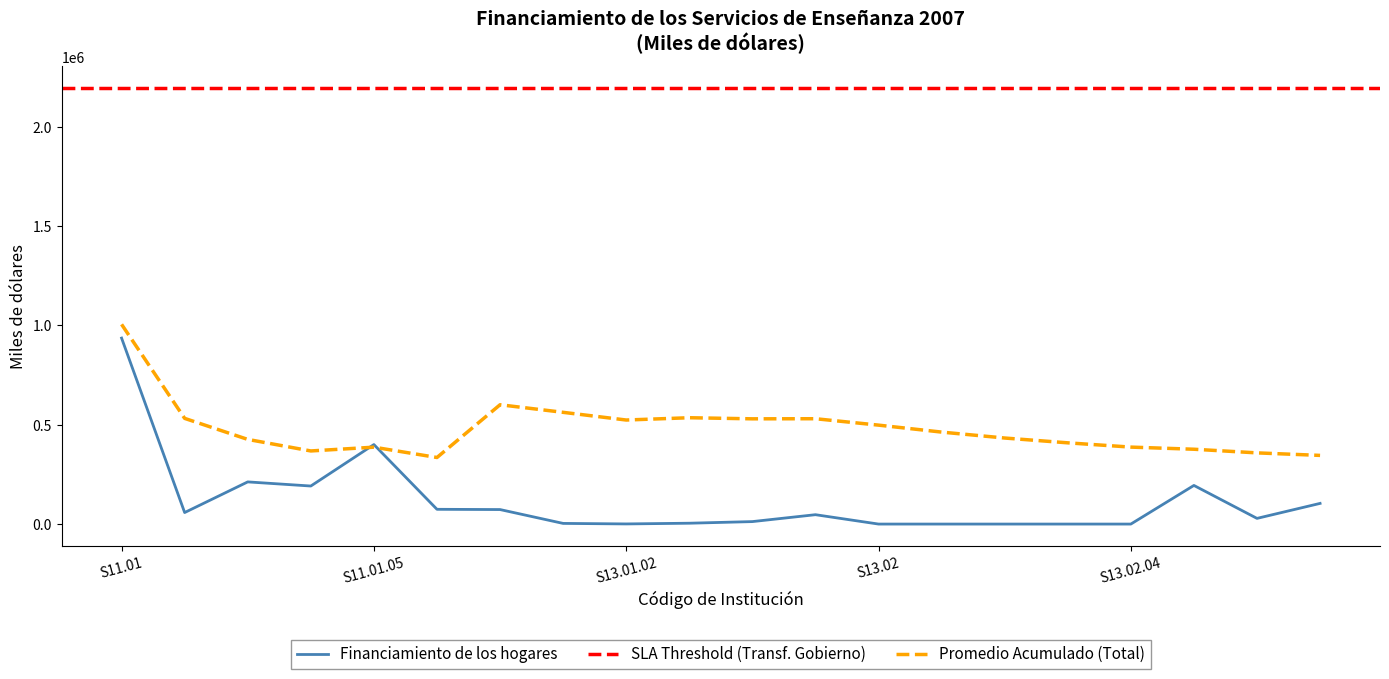

Where is the first local maximum for Financiamiento de los hogares?

S11.01.03